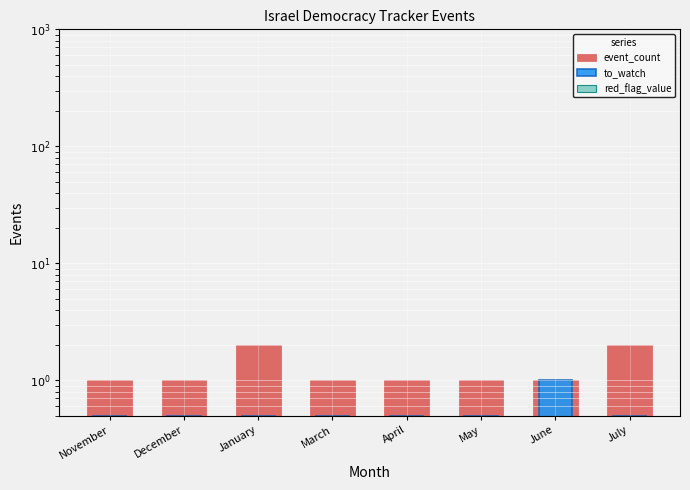

List the labels in order of to_watch value, smallest first.

November, December, January, March, April, May, July, June